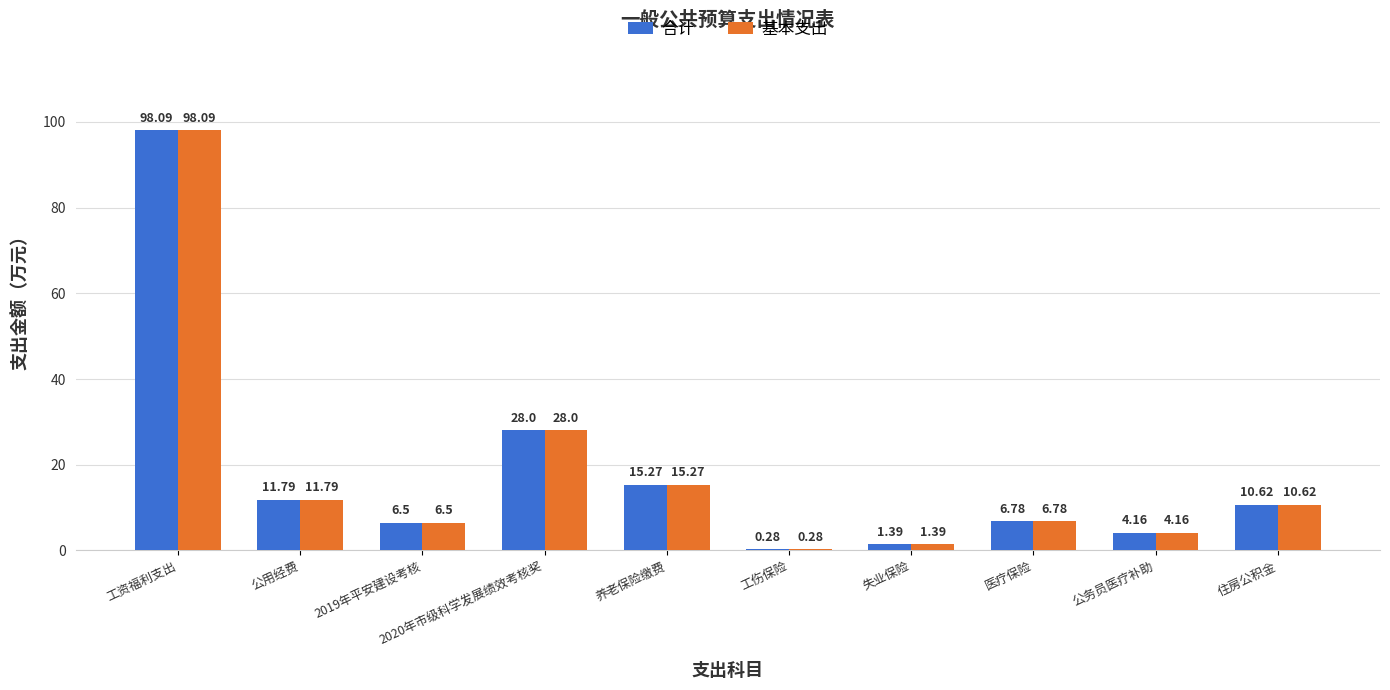

At which label does 基本支出 first exceed 10?

工资福利支出